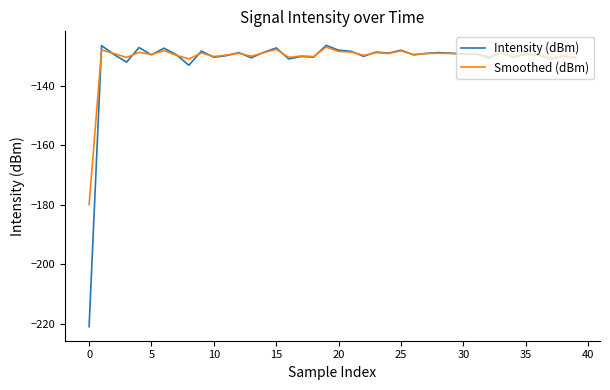

Which series has the largest range (max minus min)?

Intensity (dBm)